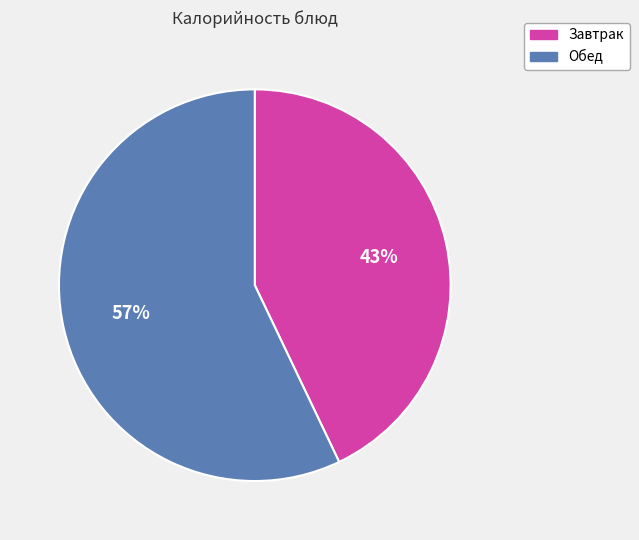

Does any single category account for the majority?

Yes